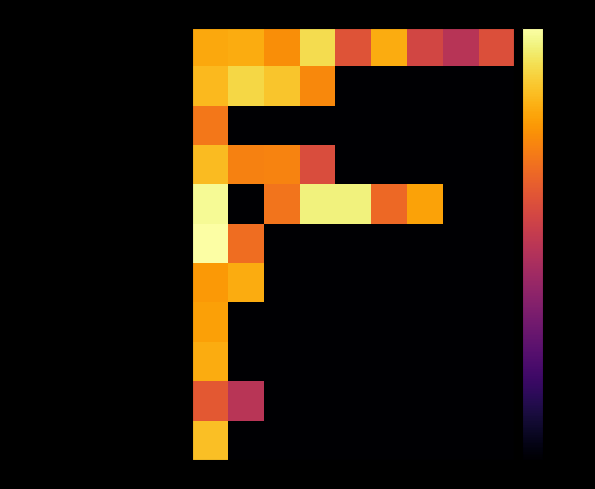

Reading left to right, what are all the values shown in this chart?

Мин. труда (1,6,10,11,13,14,24,28,32): 1=-15.3	2=-14.8	3=-19.8	4=-7.2	5=-31.3	6=-14.8	7=-34.9	8=-40.8	9=-32.3
Деп. гражд. обороны (2,17,29,33): 1=-12.7	2=-8.1	3=-10.9	4=-20.8	5=-80.0	6=-80.0	7=-80.0	8=-80.0	9=-80.0
Мин. сельского хозяйства (3): 1=-24.0	2=-80.0	3=-80.0	4=-80.0	5=-80.0	6=-80.0	7=-80.0	8=-80.0	9=-80.0
Гос. вет. служба (4,5,18,19): 1=-12.4	2=-22.1	3=-21.7	4=-32.9	5=-80.0	6=-80.0	7=-80.0	8=-80.0	9=-80.0
Мин. здравоохранения (7,8,15,16,23,25,31): 1=-1.5	2=-80.0	3=-24.5	4=-3.1	5=-3.3	6=-26.8	7=-16.5	8=-80.0	9=-80.0
Мин. образования (9,21): 1=0.0	2=-25.7	3=-80.0	4=-80.0	5=-80.0	6=-80.0	7=-80.0	8=-80.0	9=-80.0
Мин. экон. развития (12,22): 1=-17.9	2=-14.9	3=-80.0	4=-80.0	5=-80.0	6=-80.0	7=-80.0	8=-80.0	9=-80.0
Адм. Губернатора (20): 1=-16.6	2=-80.0	3=-80.0	4=-80.0	5=-80.0	6=-80.0	7=-80.0	8=-80.0	9=-80.0
Мин. ЖКХ (26): 1=-14.9	2=-80.0	3=-80.0	4=-80.0	5=-80.0	6=-80.0	7=-80.0	8=-80.0	9=-80.0
Мин. строительства (27,30): 1=-30.2	2=-40.6	3=-80.0	4=-80.0	5=-80.0	6=-80.0	7=-80.0	8=-80.0	9=-80.0
Деп. гос. имущества (34): 1=-11.8	2=-80.0	3=-80.0	4=-80.0	5=-80.0	6=-80.0	7=-80.0	8=-80.0	9=-80.0